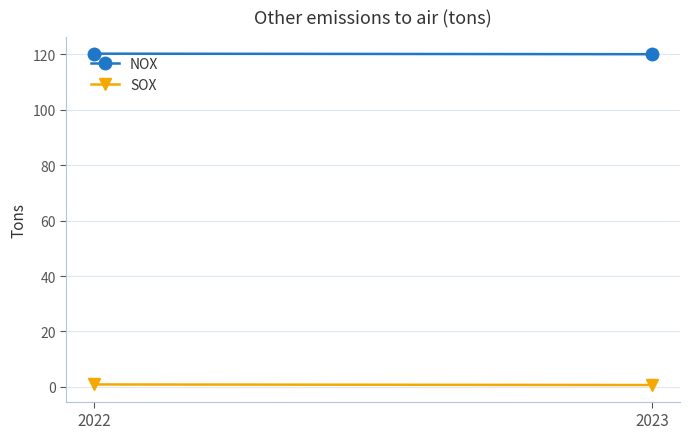

List the series in order of their peak value, highest first.

NOX, SOX